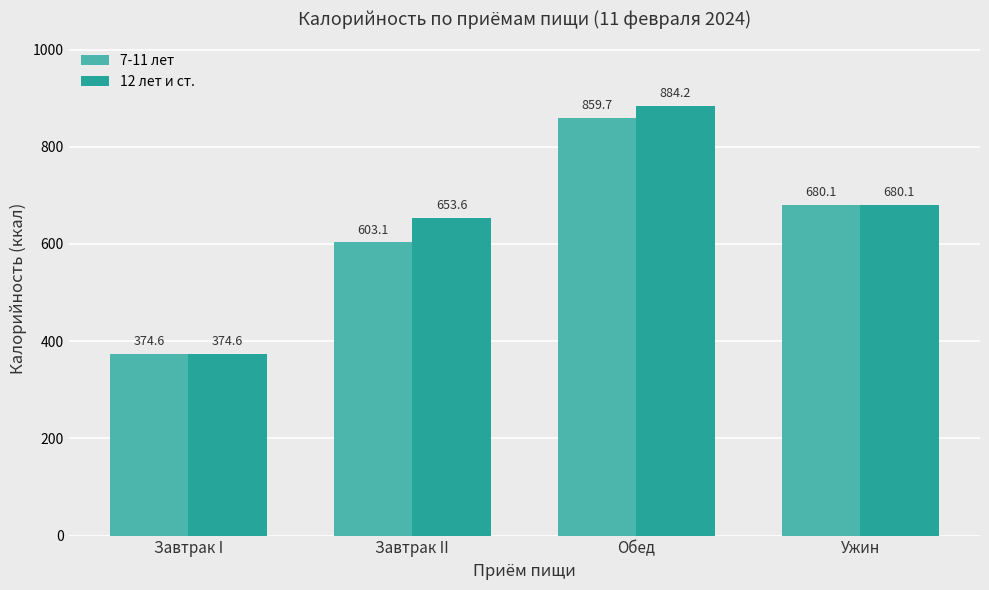

Reading left to right, extract all data points from this chart.

7-11 лет: Завтрак I=374.6	Завтрак II=603.1	Обед=859.7	Ужин=680.1
12 лет и ст.: Завтрак I=374.6	Завтрак II=653.6	Обед=884.2	Ужин=680.1